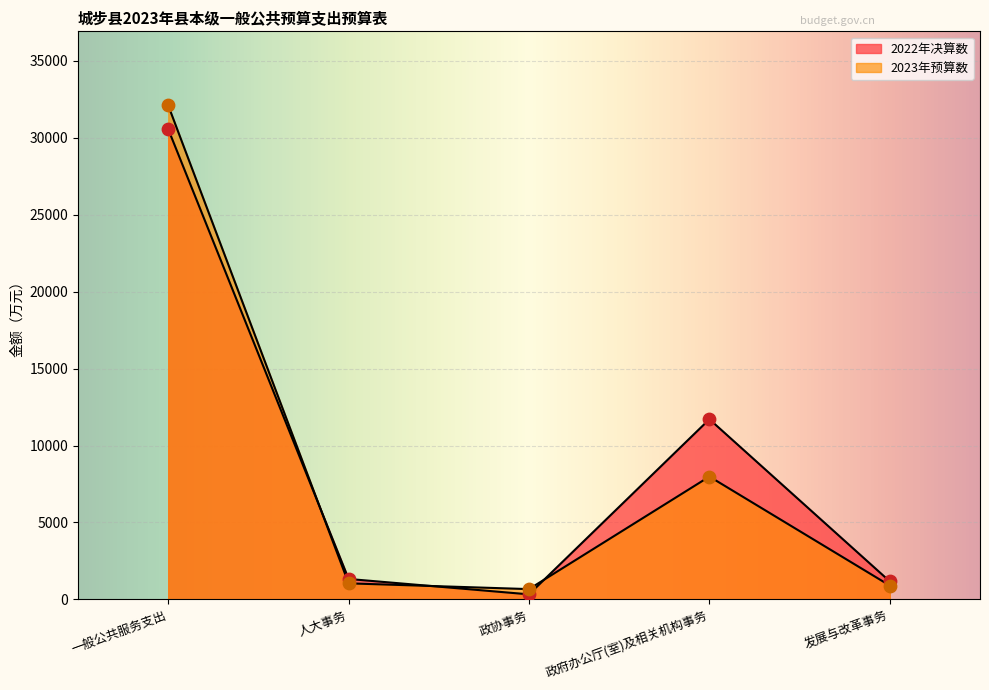

What is the total value across all series at 发展与改革事务?

2070